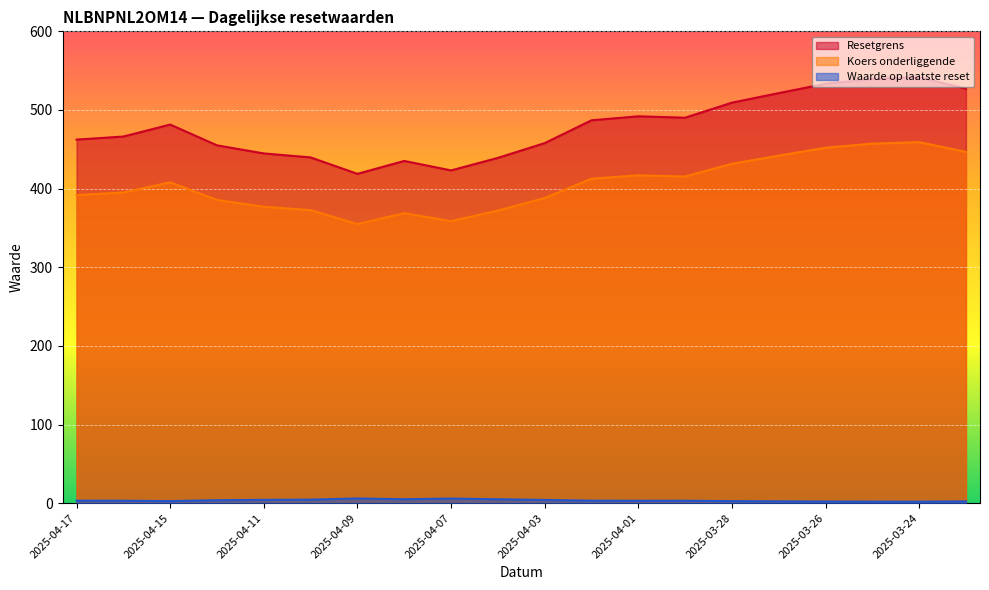

What is the minimum value shown in the chart?

1.9